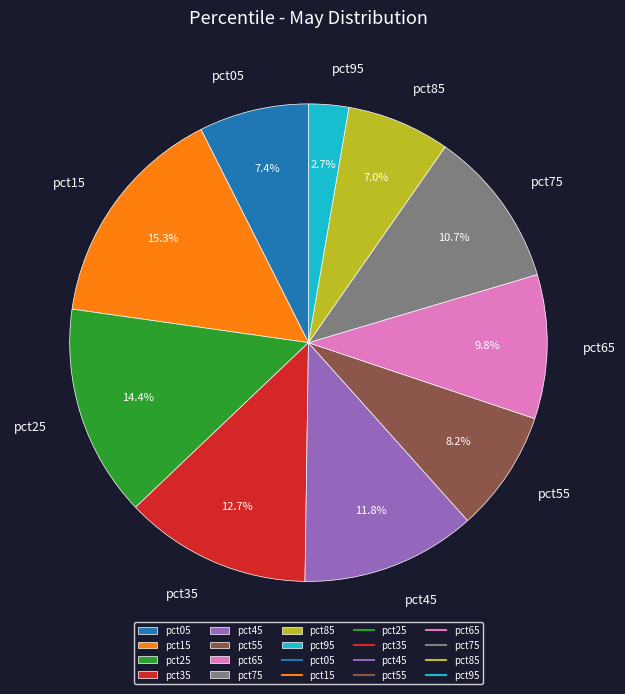

How much of the chart is everything except pct25?

85.6%